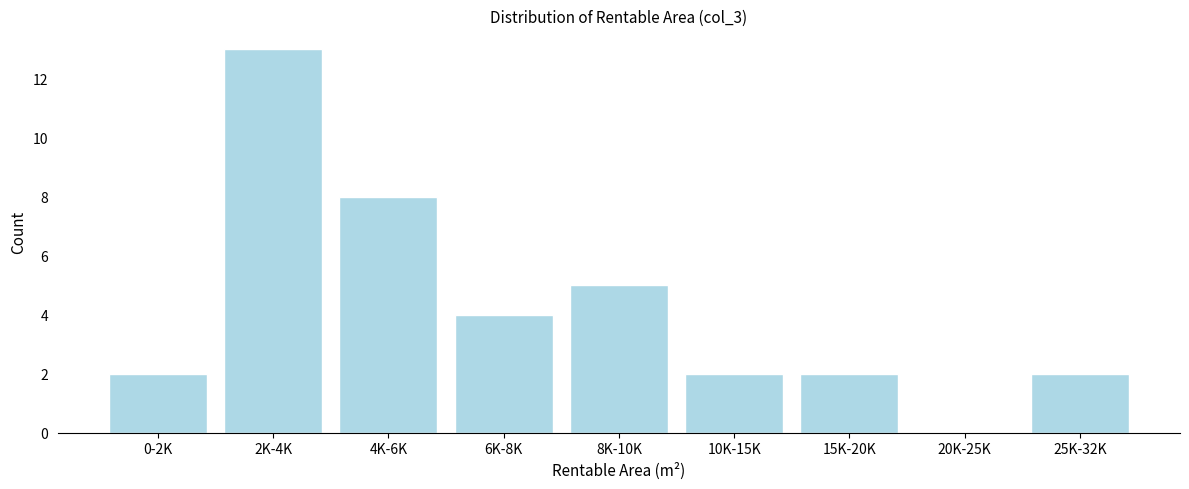

Reading left to right, list all the values displayed in this chart.

0-2K=2	2K-4K=13	4K-6K=8	6K-8K=4	8K-10K=5	10K-15K=2	15K-20K=2	20K-25K=0	25K-32K=2